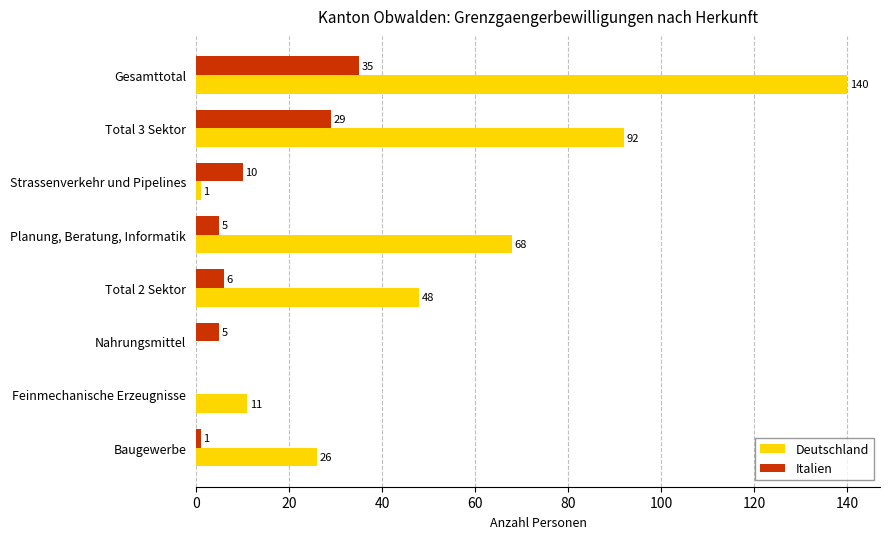

The Deutschland series shows 48 at Total 2 Sektor. True or false?

True